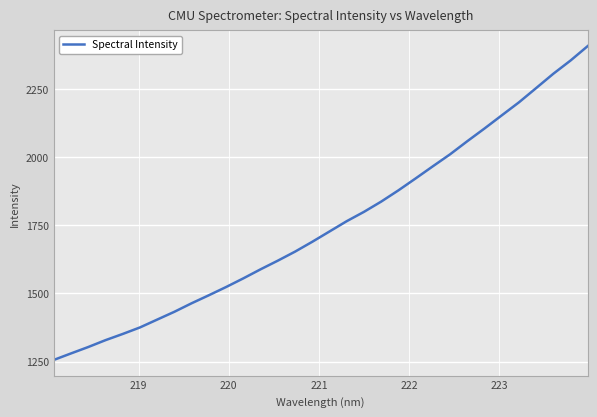

What is the difference between the maximum and minimum values?

1152.6